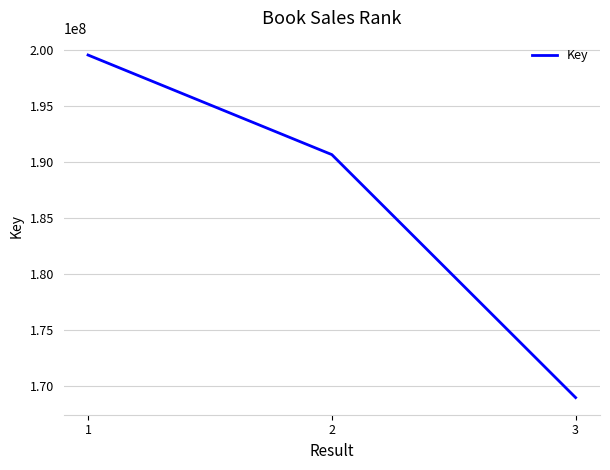

List the labels in order of value, smallest first.

3, 2, 1